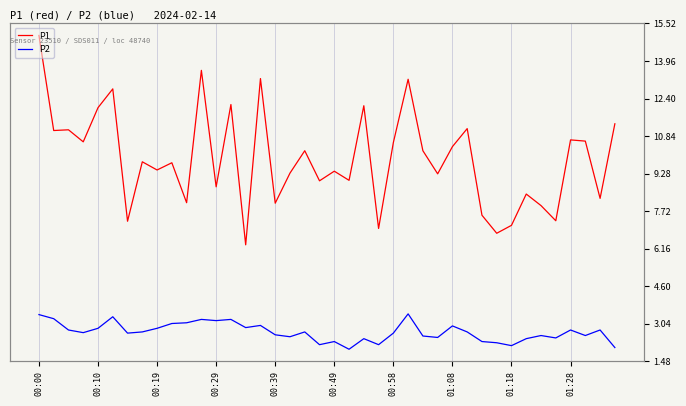

True or false: P2 has a value of 2.9 at 00:10.

True